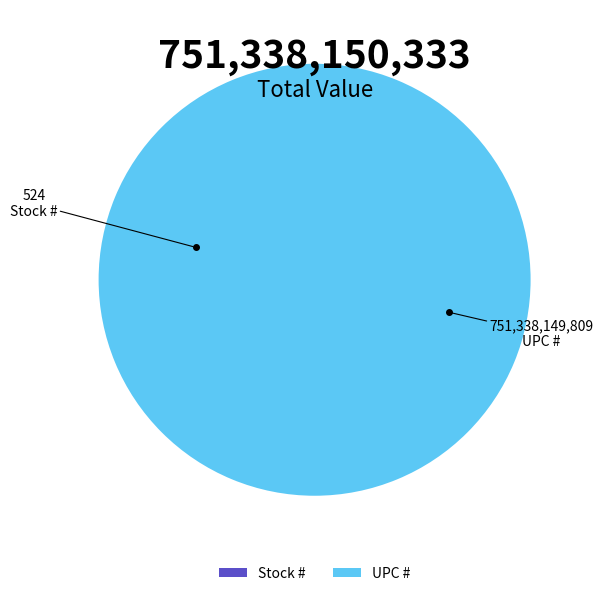

Does UPC # account for over 50% of the chart?

Yes